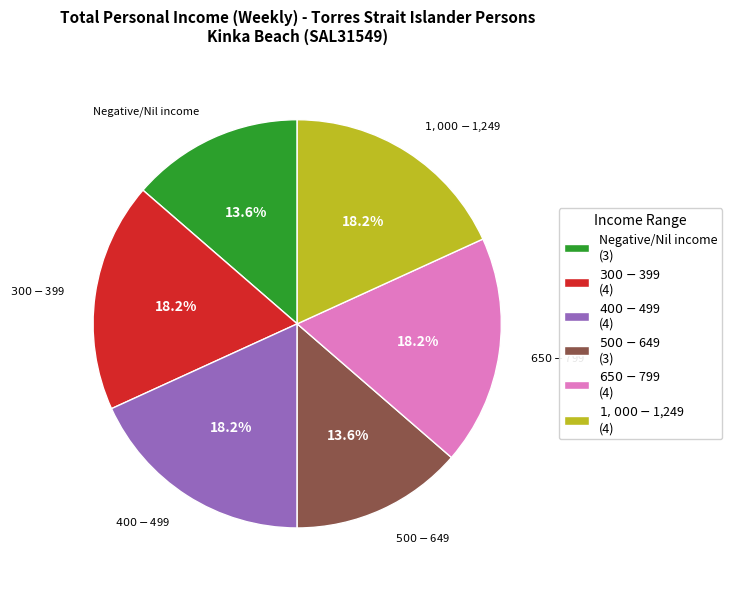

What portion of the pie excludes Negative/Nil income (3)?

86.4%